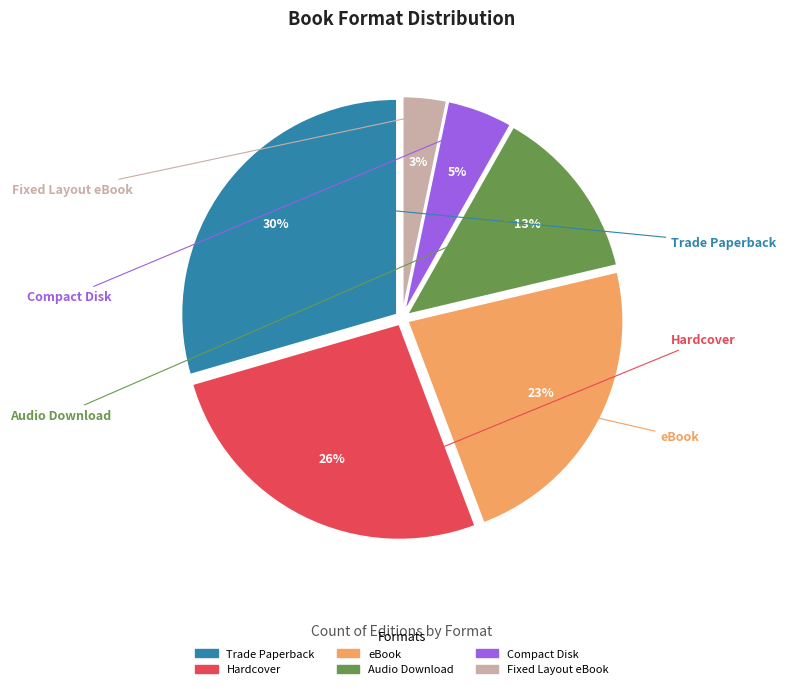

Is it true that Fixed Layout eBook is 3% of the pie?

True